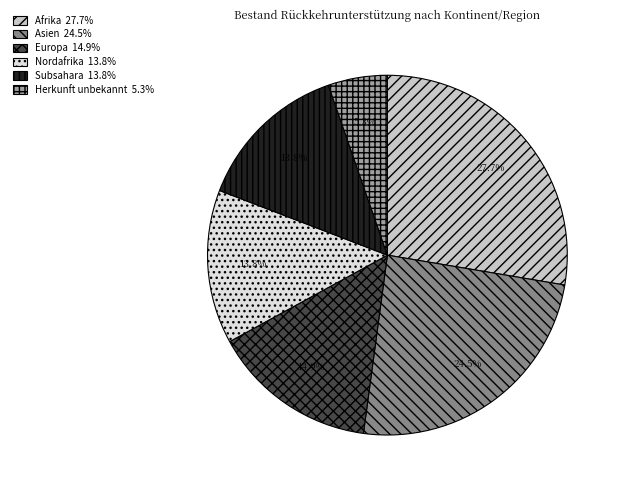

To the nearest percent, what percentage of the pie is Nordafrika?

14%